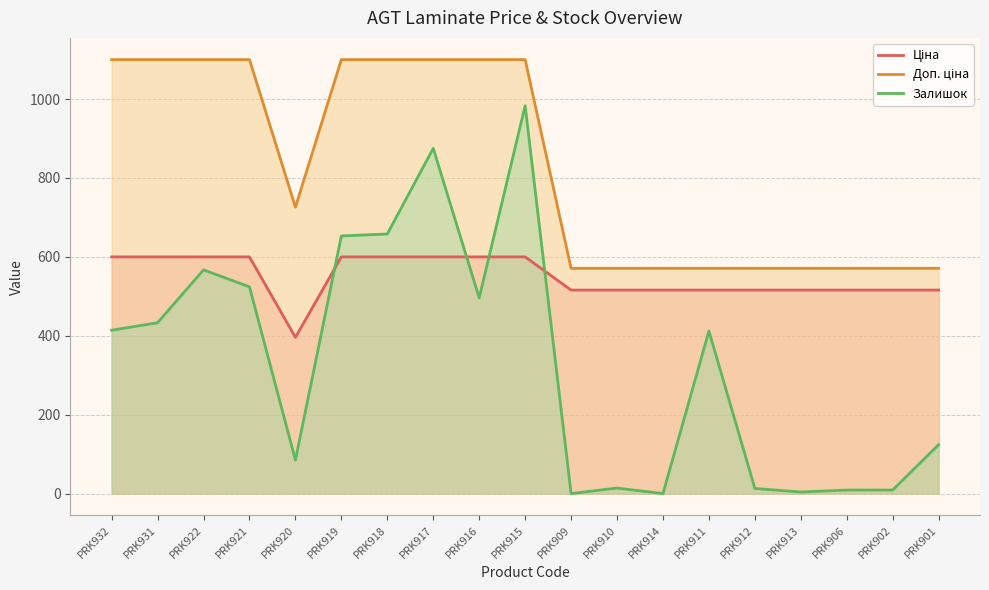

How many lines are shown in the chart?

3